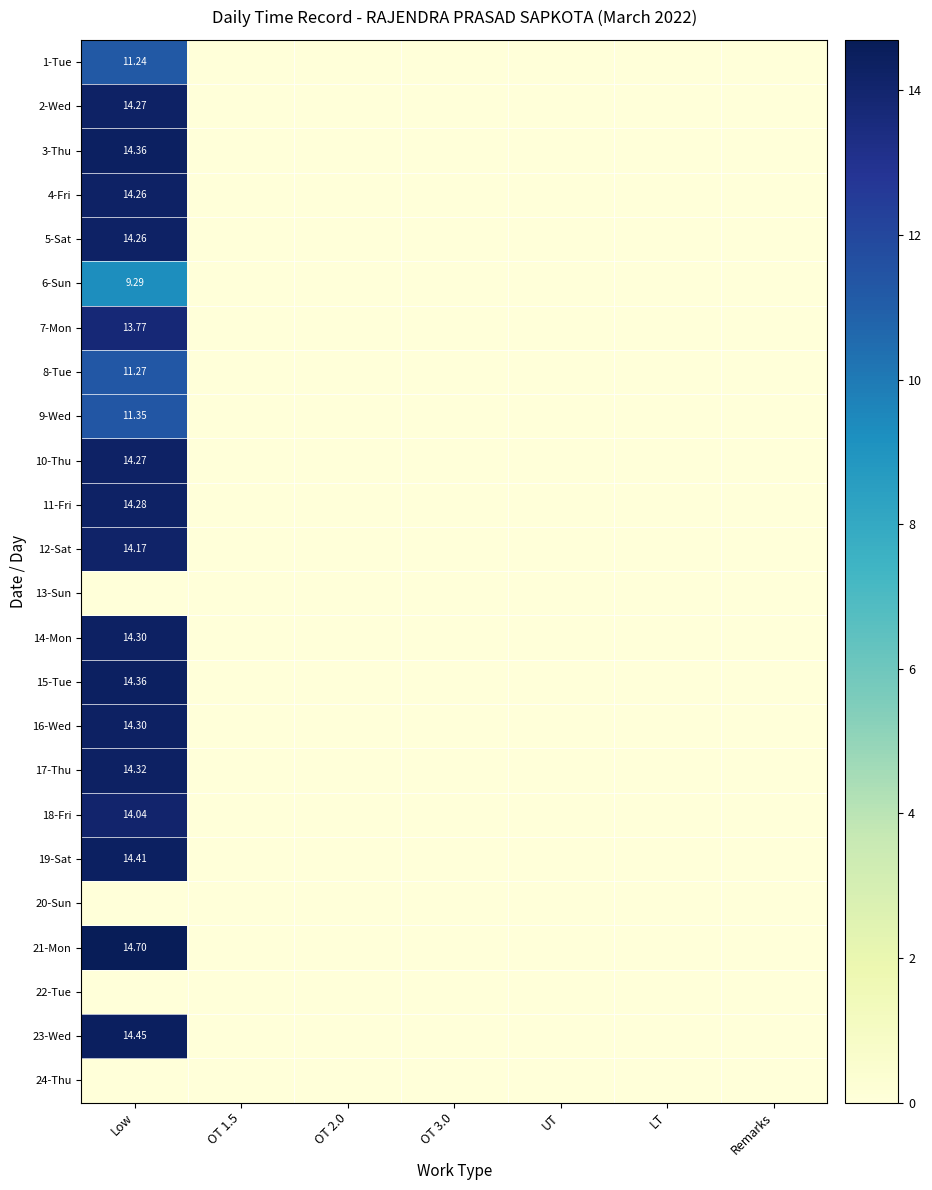

Is the value of 3-Thu at Low greater than the value of 1-Tue at Low?

Yes